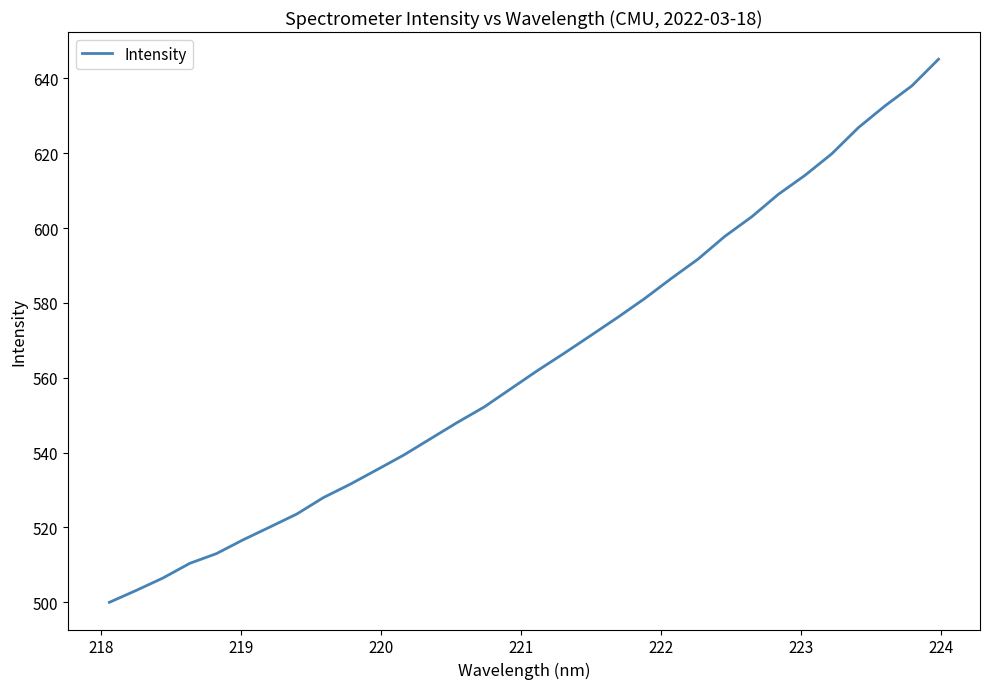

What is the difference between the maximum and minimum values?

145.1